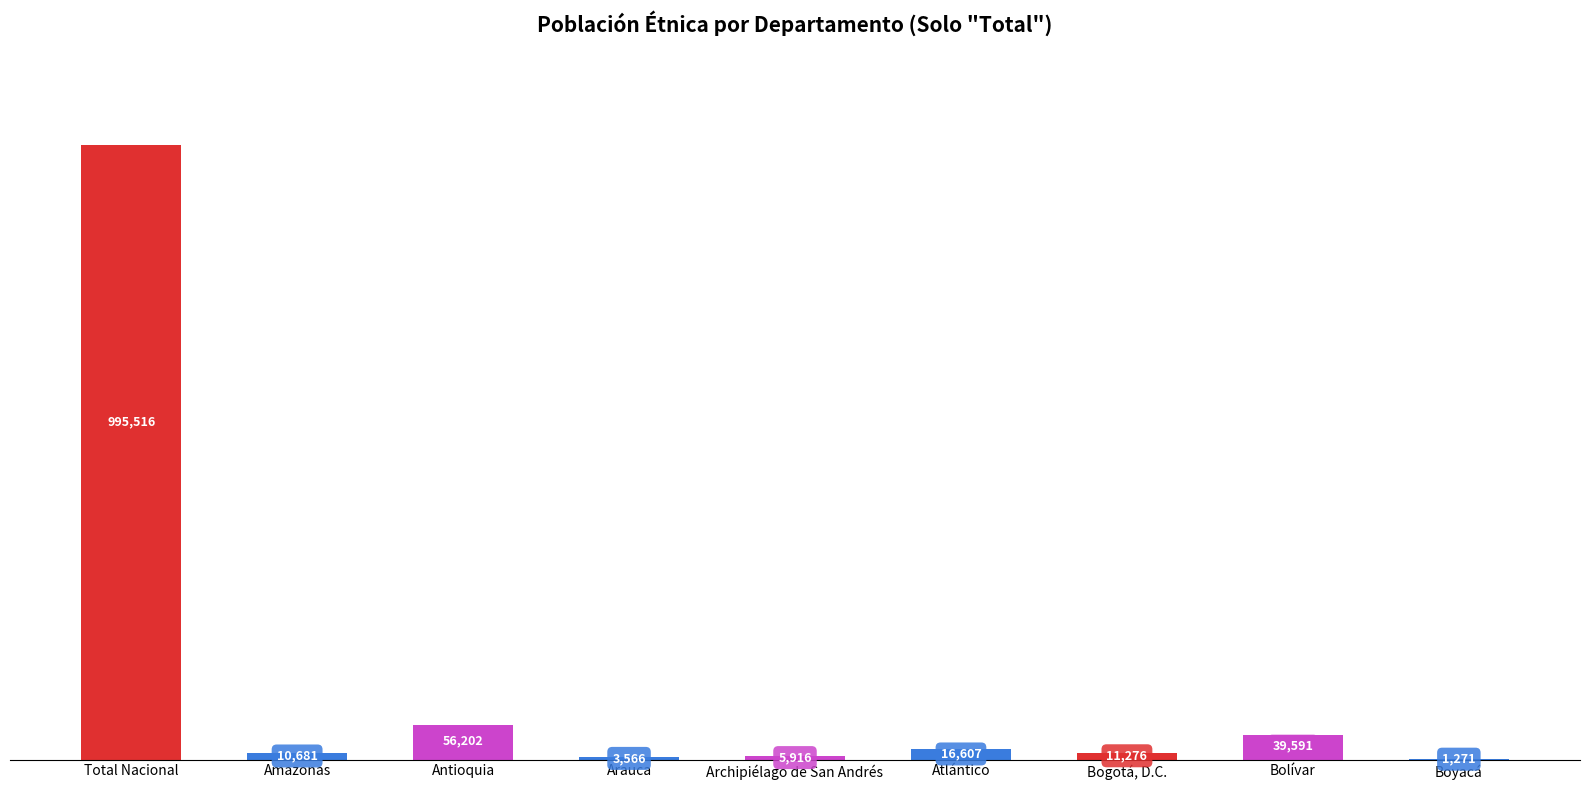

What is the change in value from Archipiélago de San Andrés to Bolívar?

+33675